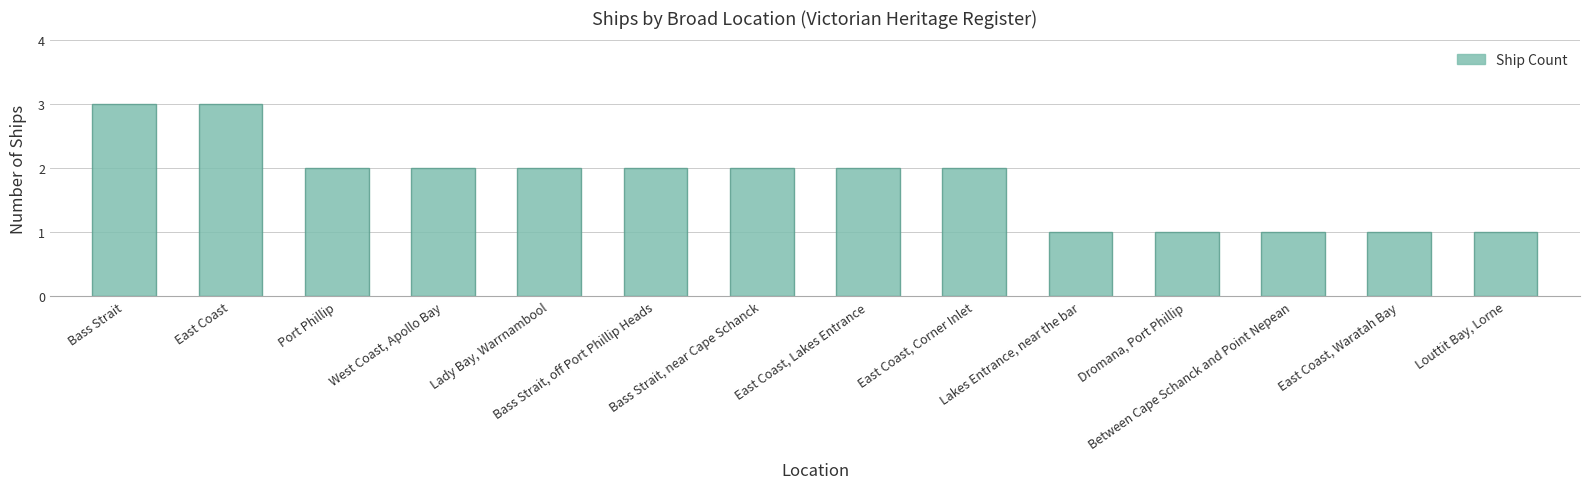

What is the value of the 10th bar from the left?

1